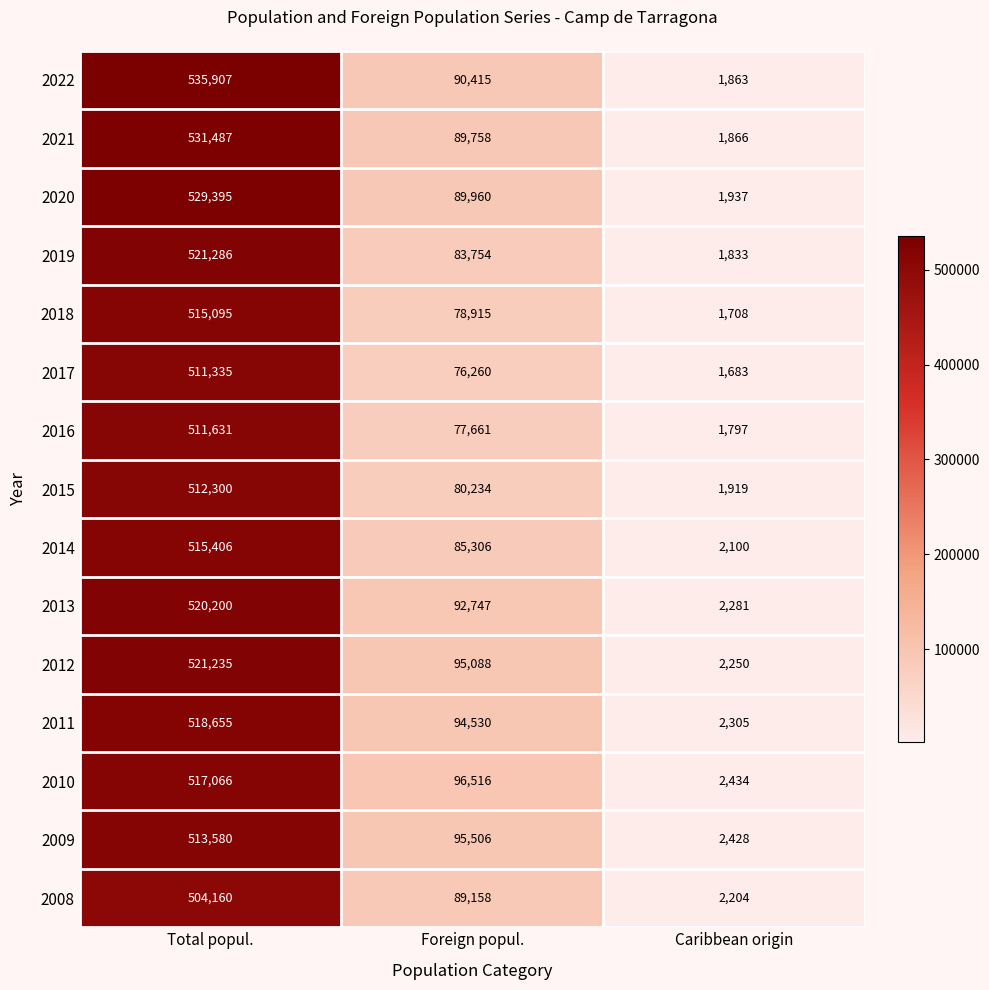

Between Total popul. and Caribbean origin, which series saw the biggest shift?

2022